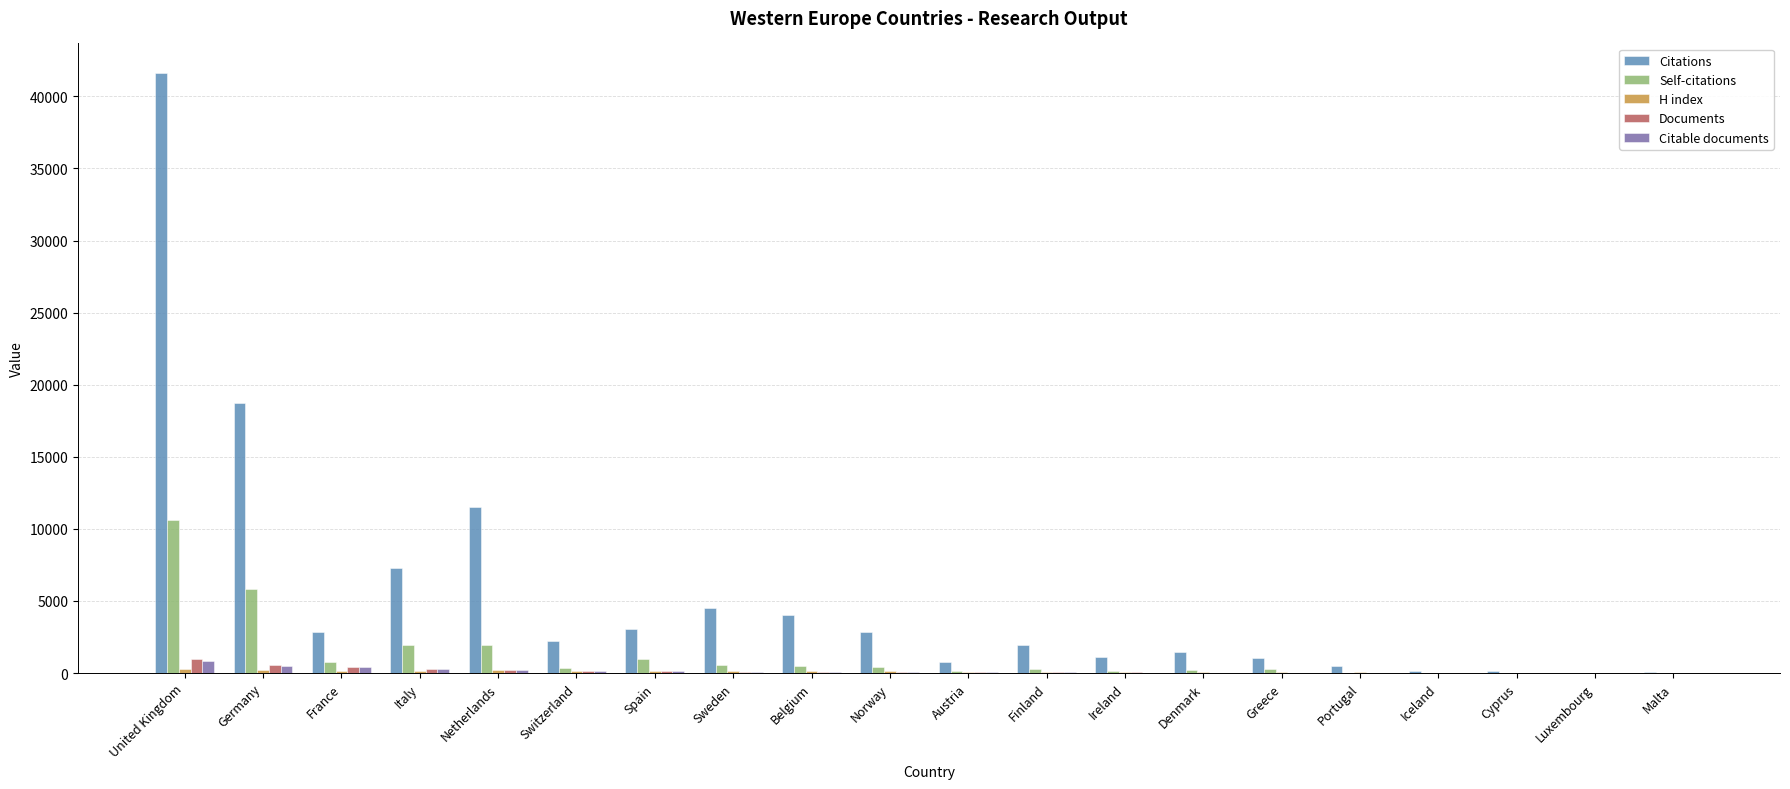

How many categories are shown in the chart?

20